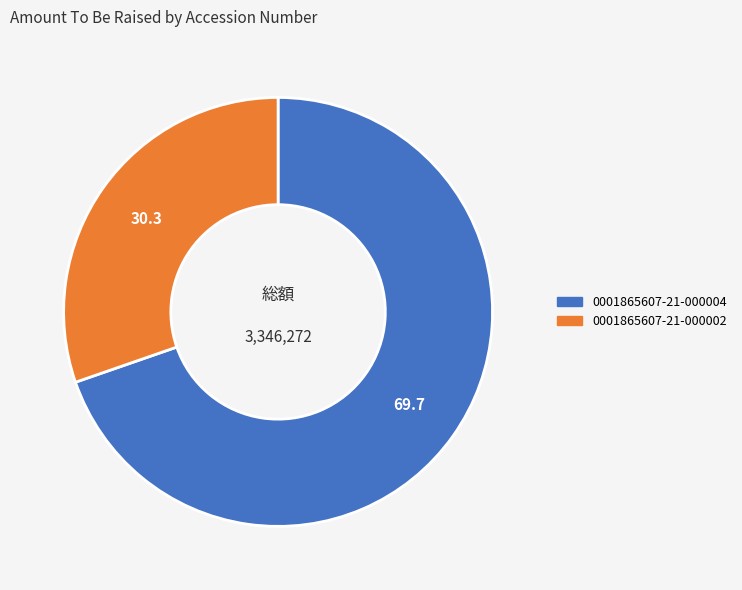

Does 0001865607-21-000002 account for over 50% of the chart?

No